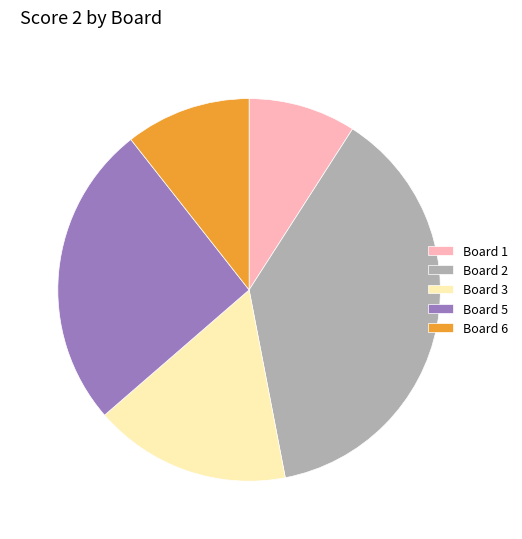

Which slice is the largest?

Board 2